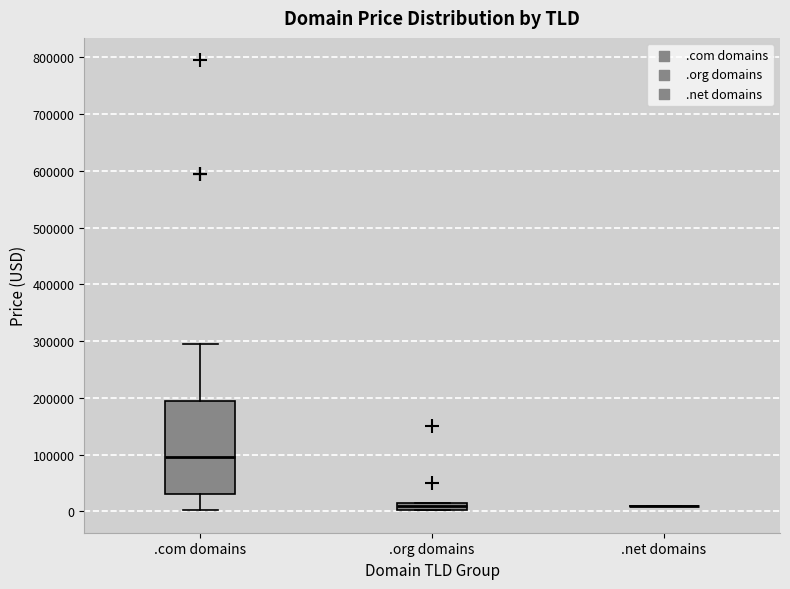

Which box is the tallest, from its lower edge to its upper edge?

.com domains